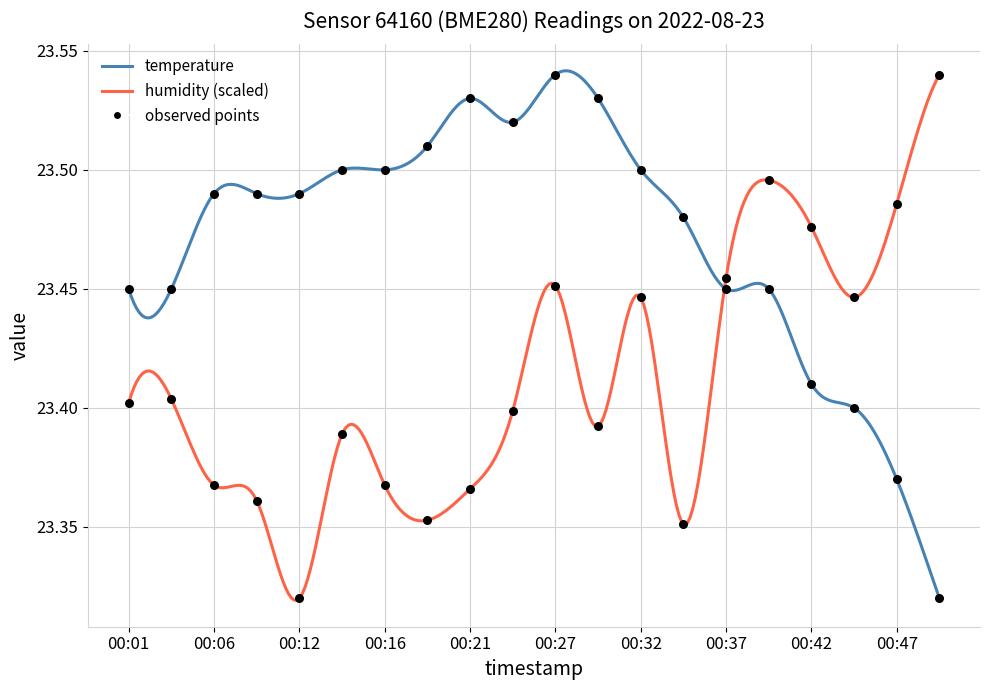

Is the value of temperature at 00:42 greater than the value of humidity at 00:21?

Yes